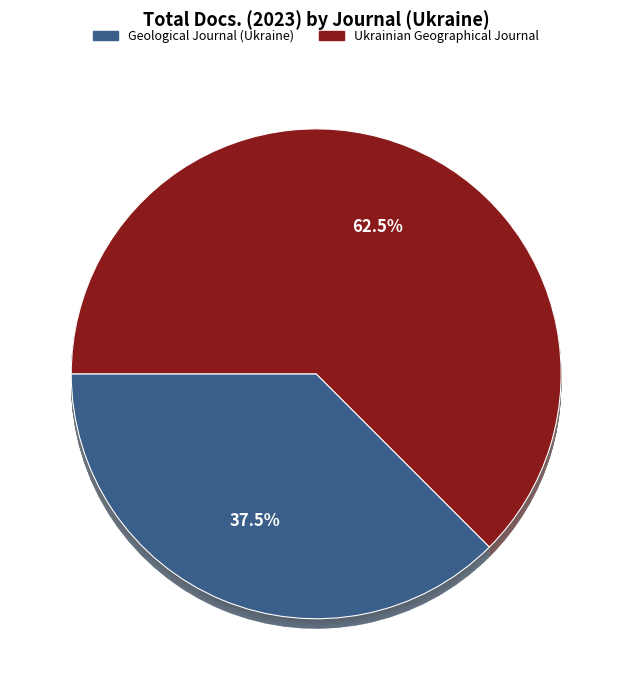

What is the total percentage of Geological Journal (Ukraine) and Ukrainian Geographical Journal?

100.0%